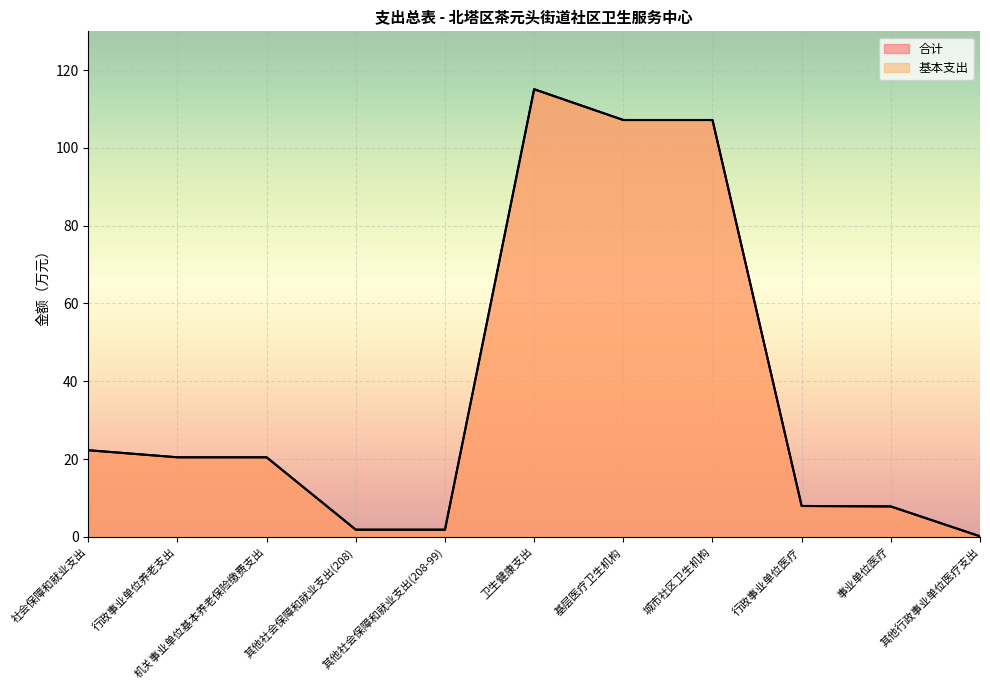

Reading right to left, extract all data points from this chart.

合计: 0.1	7.8	7.9	107.2	107.2	115.1	1.8	1.8	20.4	20.4	22.3
基本支出: 0.1	7.8	7.9	107.2	107.2	115.1	1.8	1.8	20.4	20.4	22.3